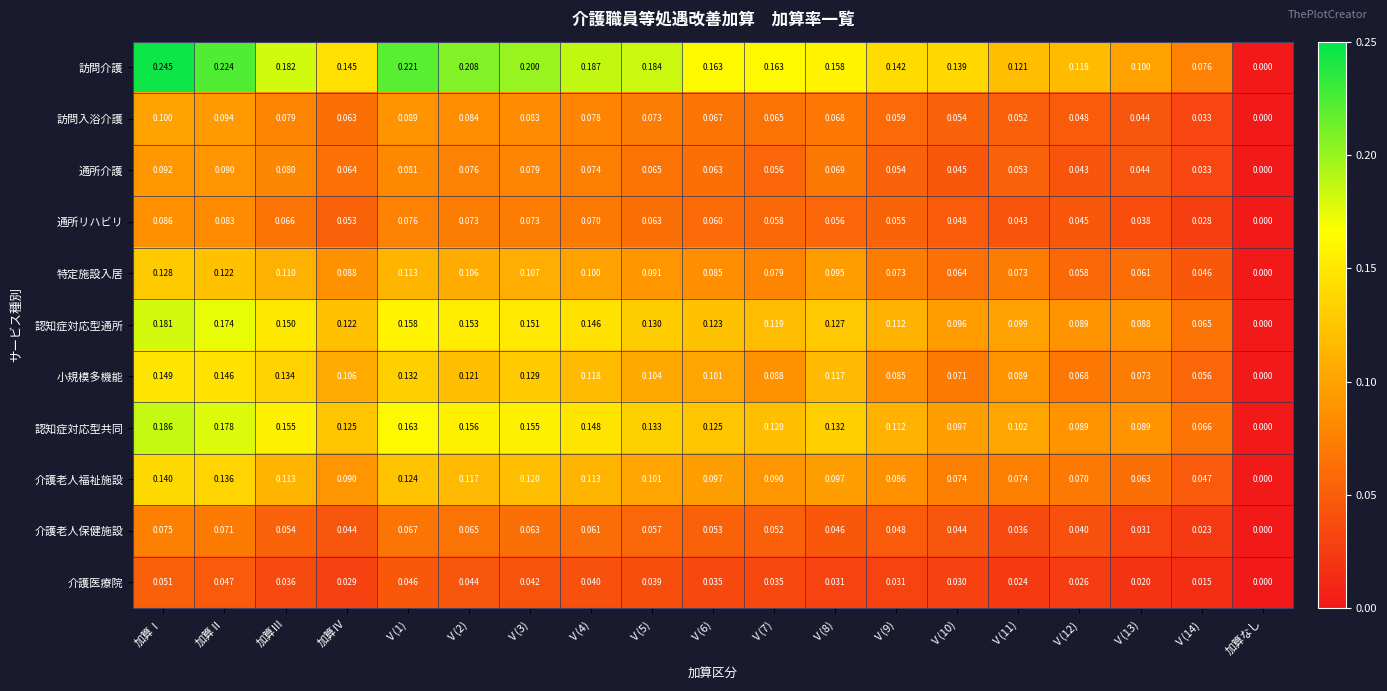

List the series in order of their peak value, highest first.

訪問介護, 認知症対応型共同, 認知症対応型通所, 小規模多機能, 介護老人福祉施設, 特定施設入居, 訪問入浴介護, 通所介護, 通所リハビリ, 介護老人保健施設, 介護医療院